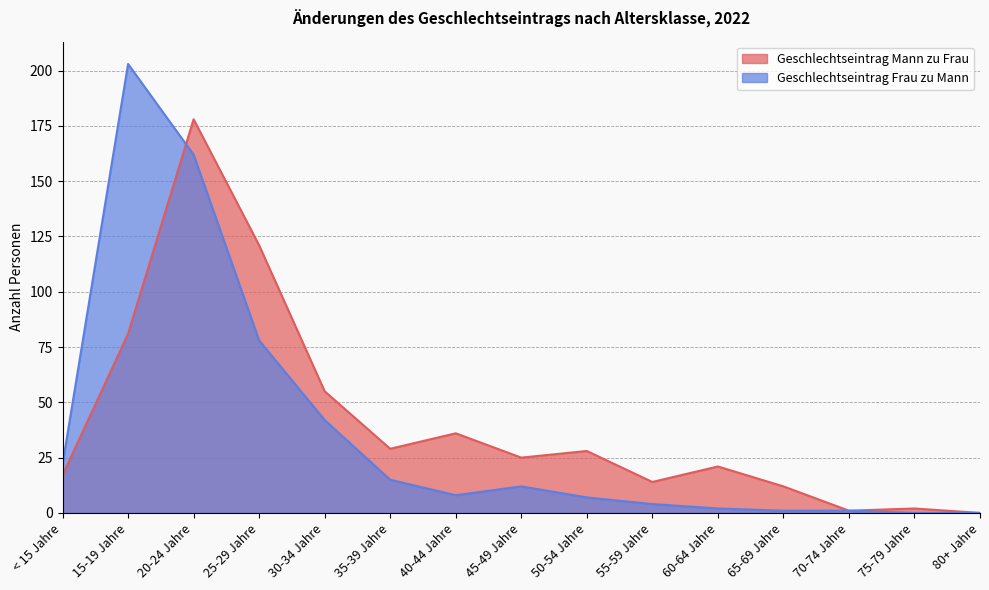

List the series in order of their peak value, highest first.

Geschlechtseintrag Frau zu Mann, Geschlechtseintrag Mann zu Frau